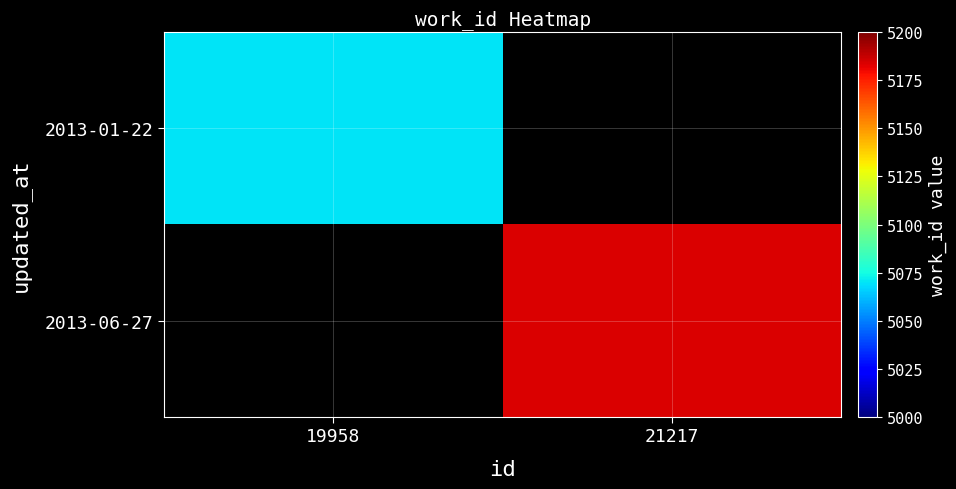

True or false: 2013-01-22 has a value of 5070.0 at 19958.

True